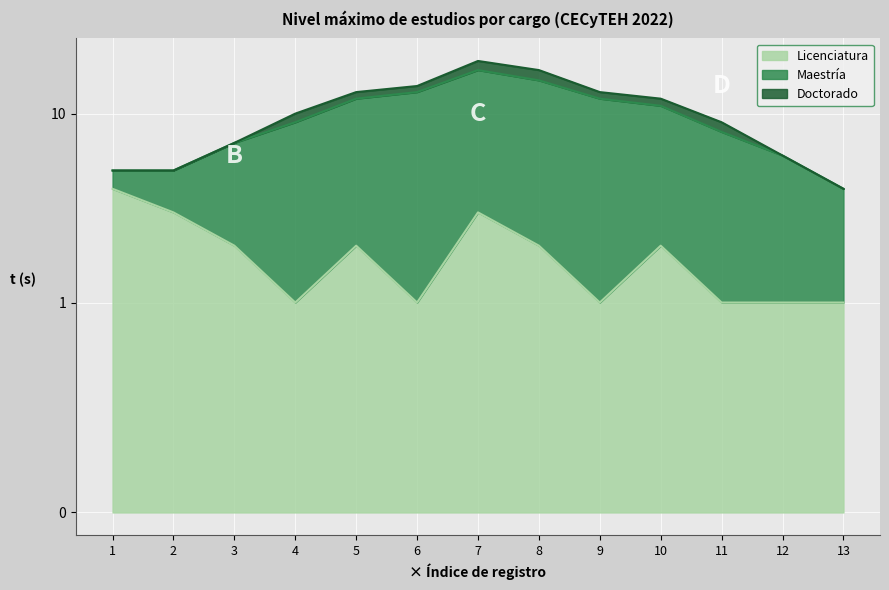

Where does the Doctorado series first go above 1?

7